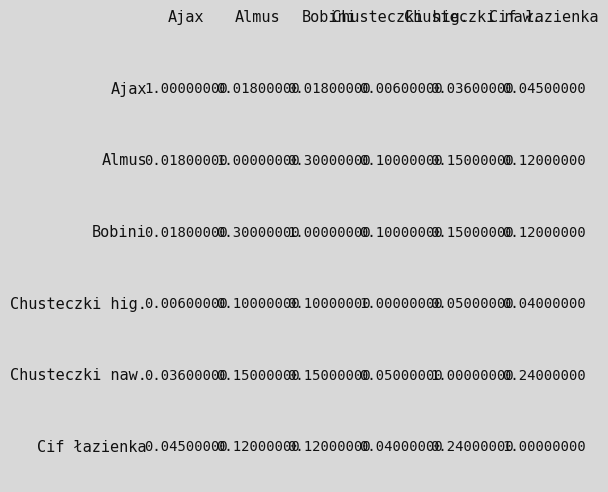

Is it true that Cif łazienka equals 4 at Chusteczki nawilżające?

False